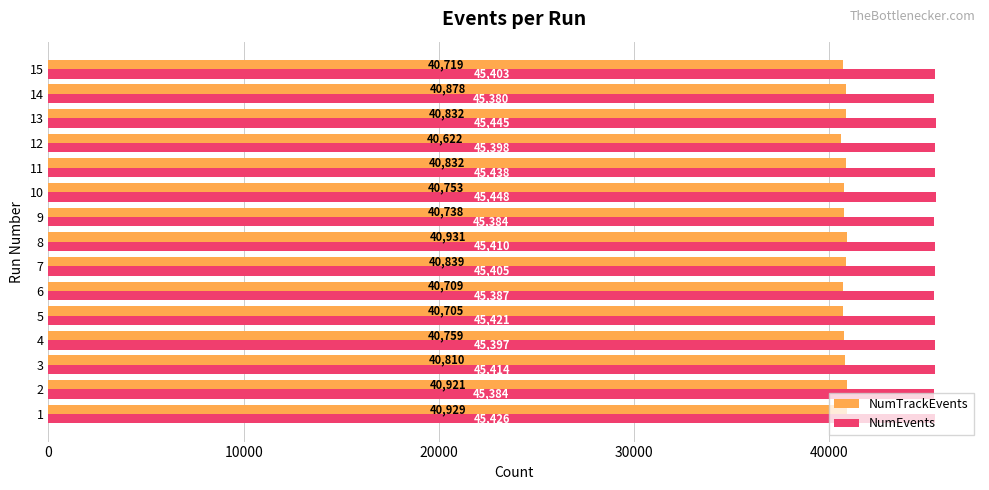

Is it true that NumTrackEvents equals 40931 at 8?

True